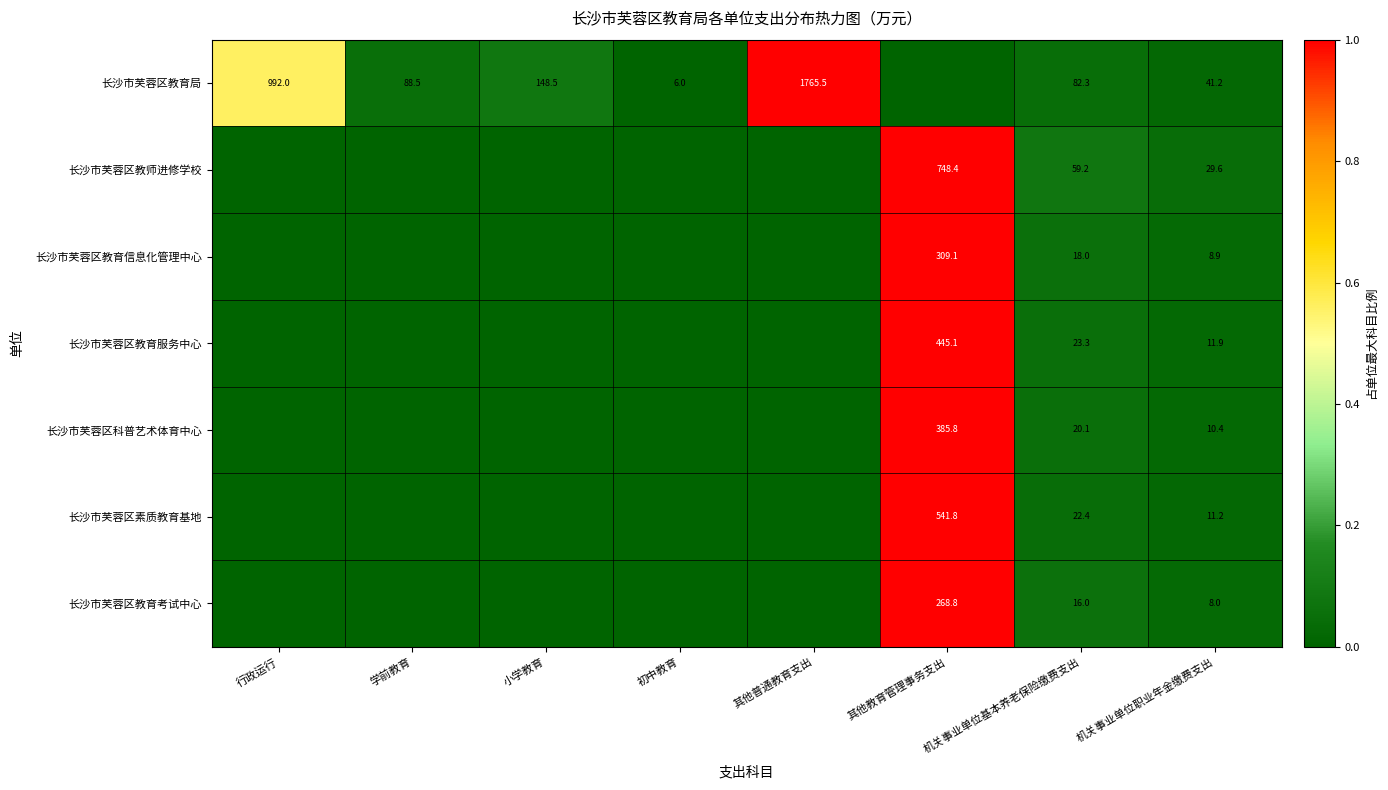

What is the difference between the 长沙市芙蓉区素质教育基地 values at 机关事业单位职业年金缴费支出 and 其他教育管理事务支出?

530.6